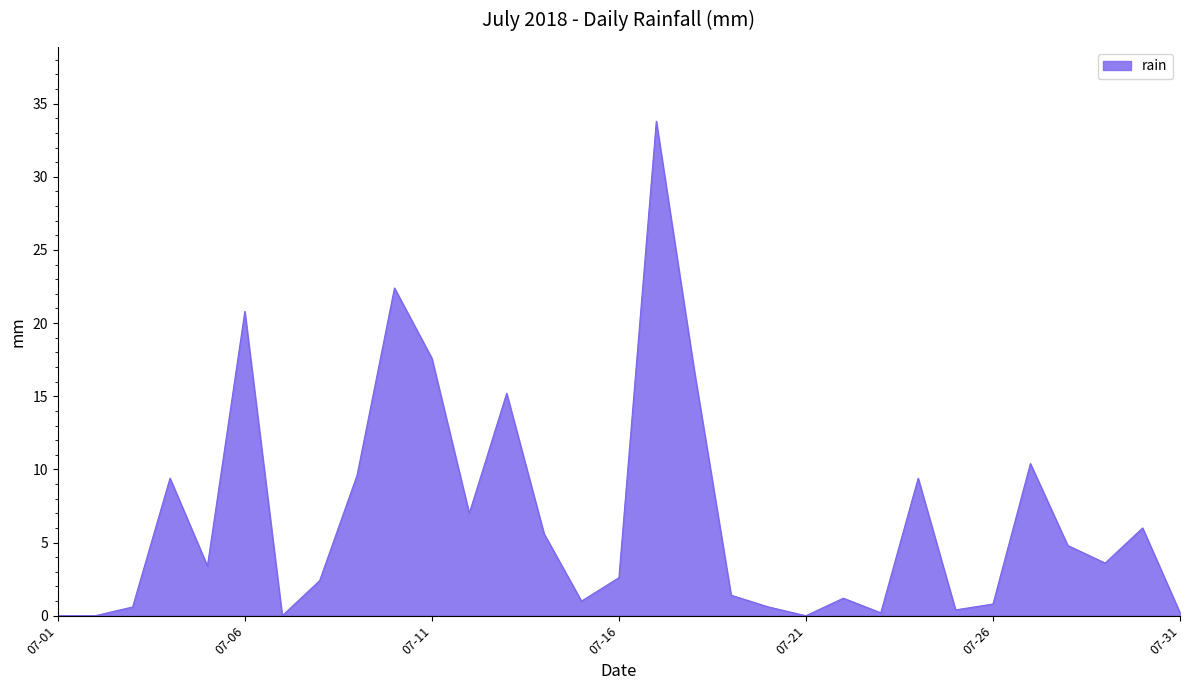

What is the difference between the maximum and minimum values?

33.8